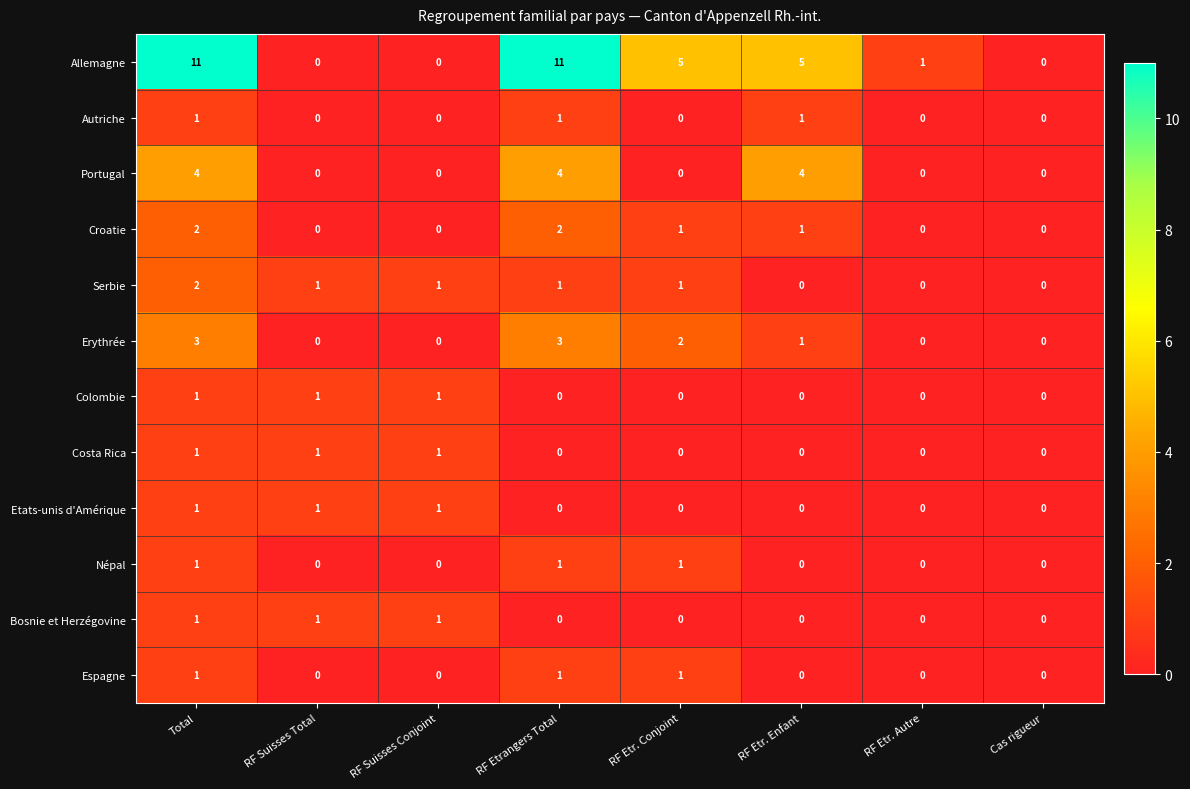

How many Croatie values are between 0 and 2?

8